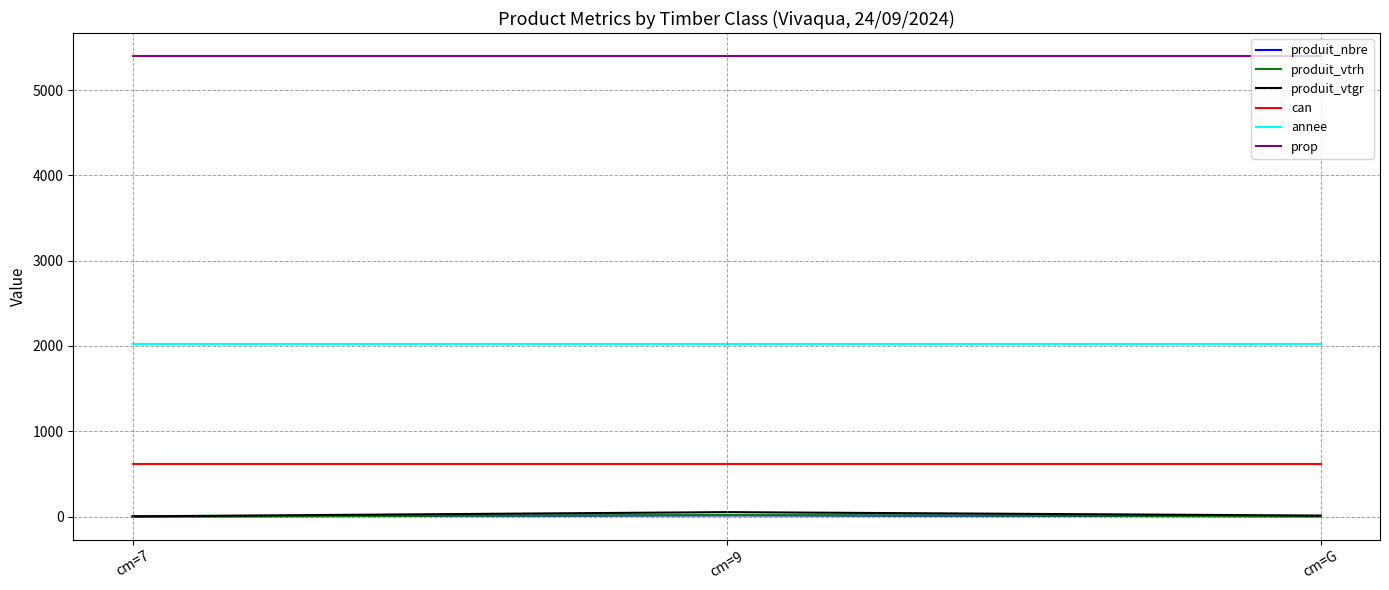

What is the approximate value of produit_nbre at cm=7?

1.0